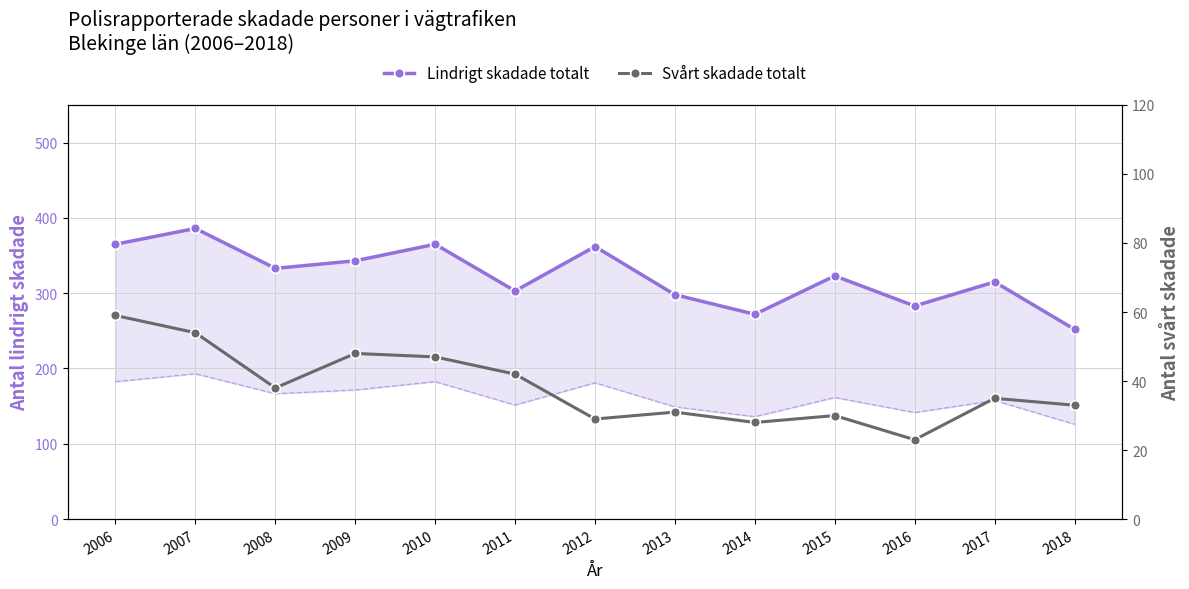

True or false: Lindrigt skadade totalt and Svårt skadade totalt intersect in this chart.

False